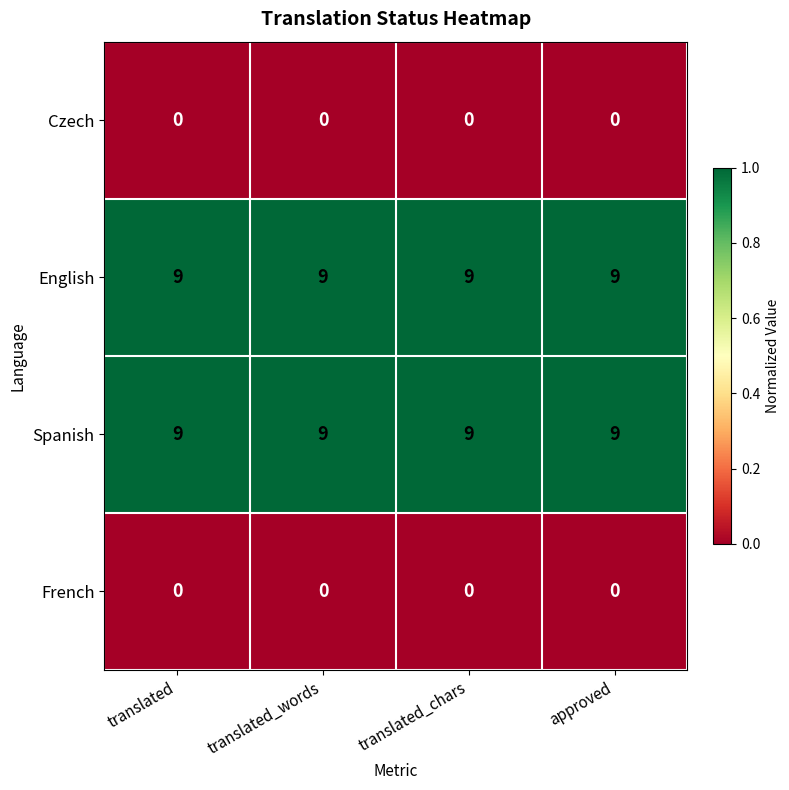

Read the English value at translated_words.

9